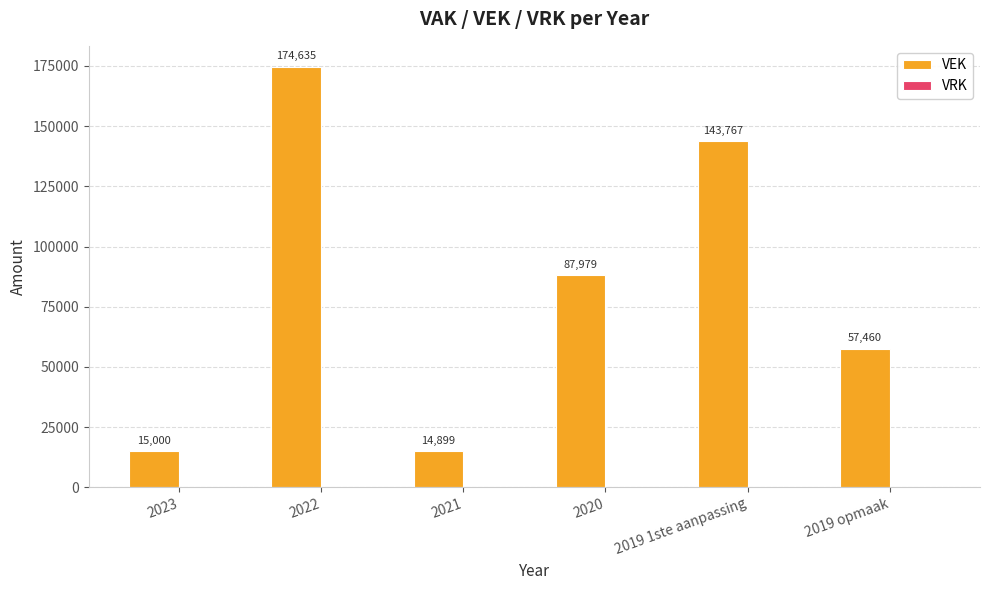

The value at 2020 is 87979. True or false?

True